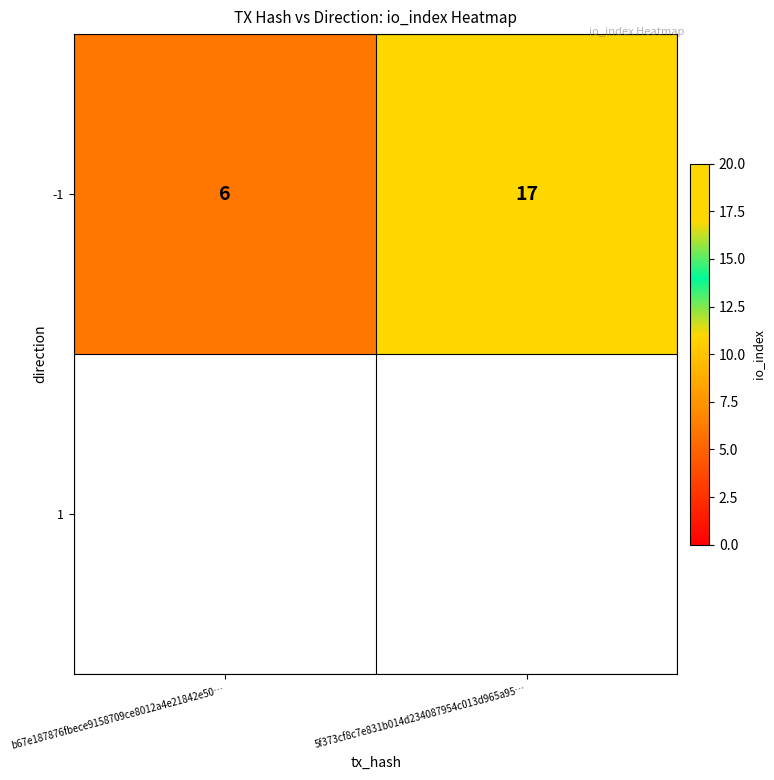

Reading right to left, extract all data points from this chart.

17	6